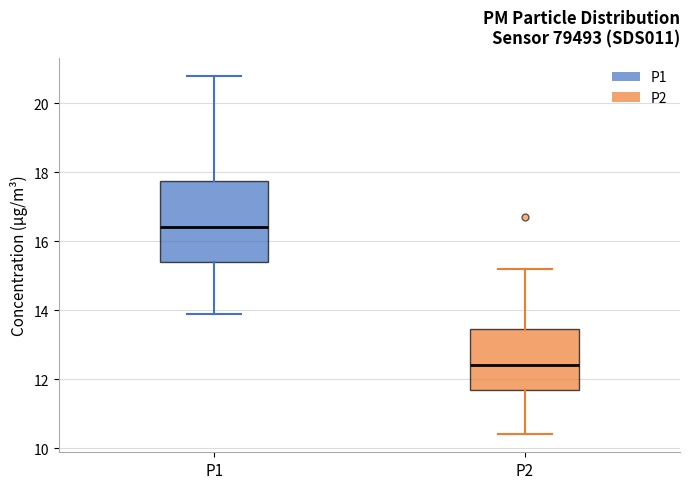

Where is the lower edge of the box for P1 on the y-axis? The values are not printed on the chart, so give them approximately, as read against the axis.

15.4